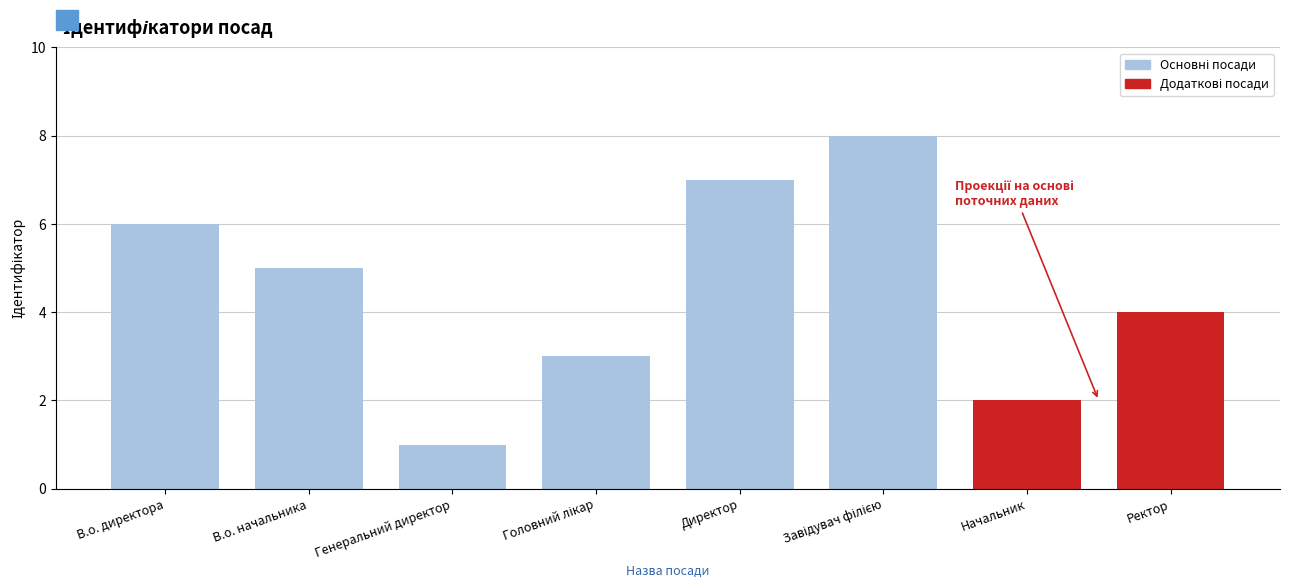

What is the smallest value displayed?

1